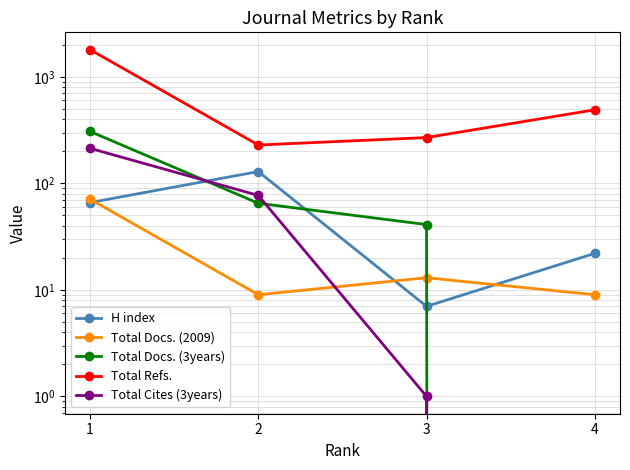

How many values in the Total Cites (3years) series exceed 77?

1